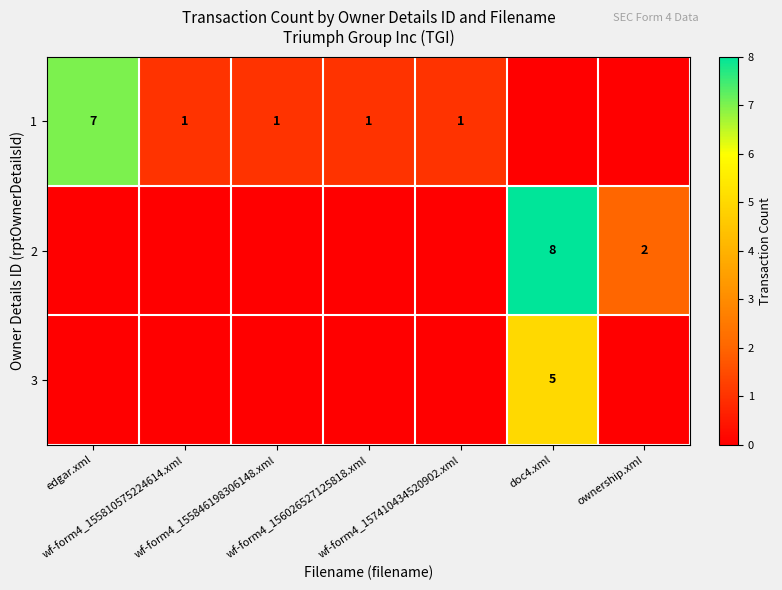

How many series are shown in this chart?

3